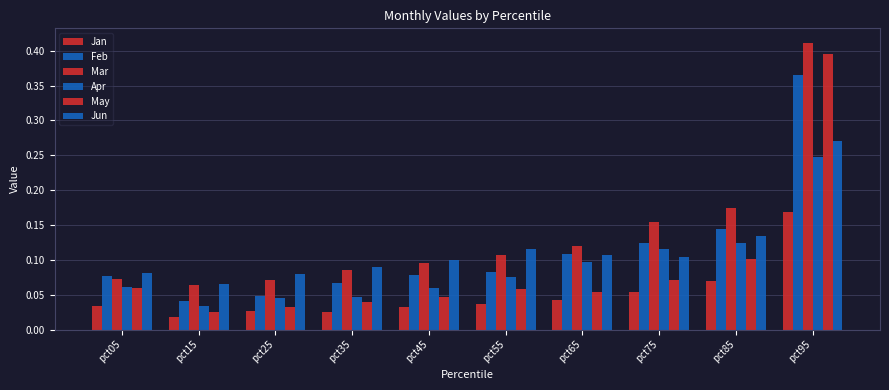

Rank the categories by Jun value from highest to lowest.

pct95, pct85, pct55, pct65, pct75, pct45, pct35, pct05, pct25, pct15